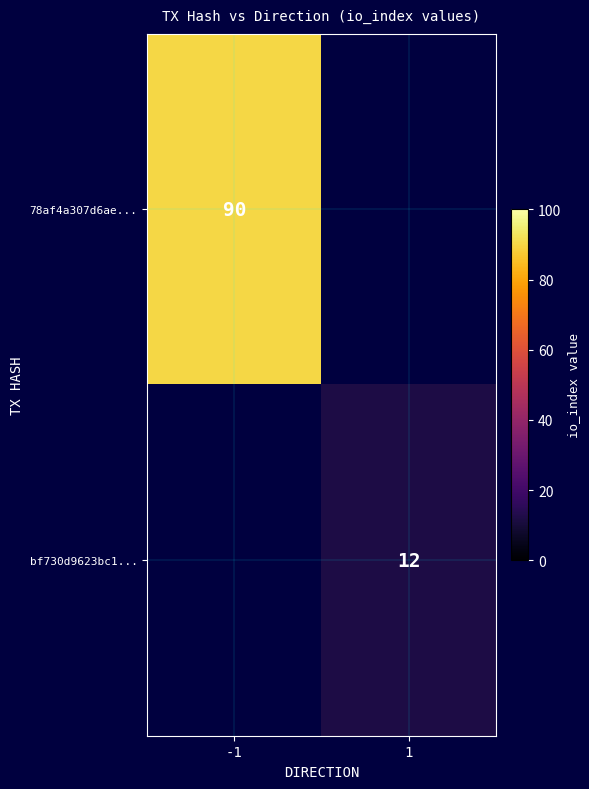

Is the value of 78af4a307d6ae... at -1 greater than the value of bf730d9623bc1... at 1?

Yes